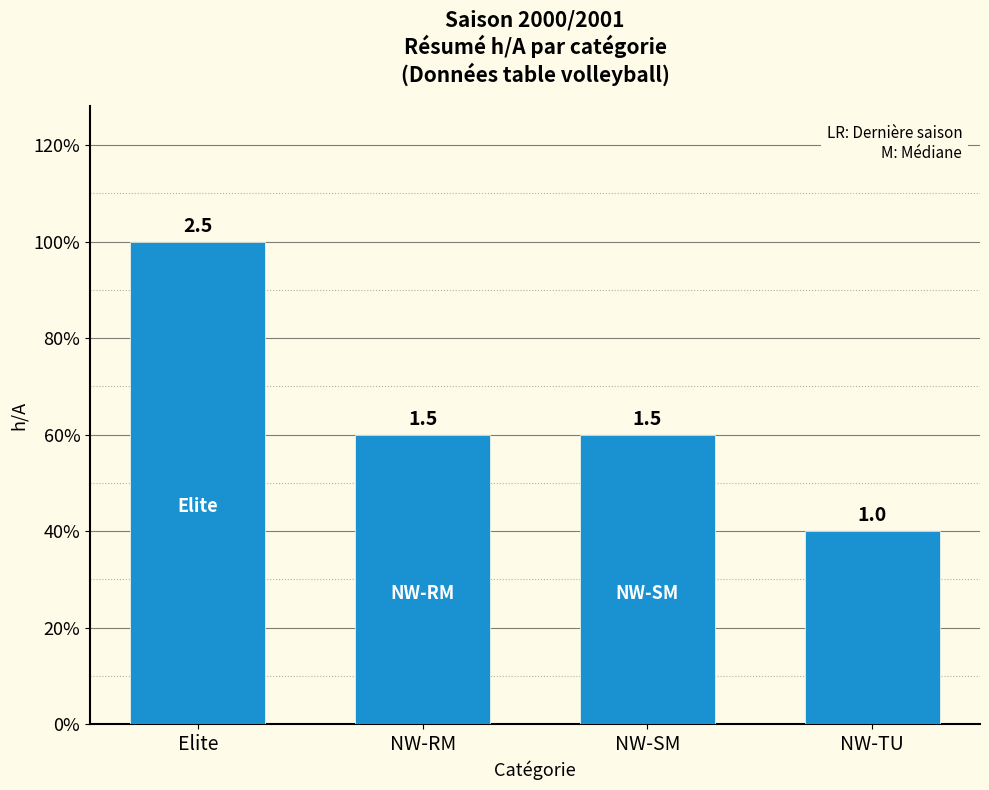

Rank the categories by value from lowest to highest.

NW-TU, NW-RM, NW-SM, Elite